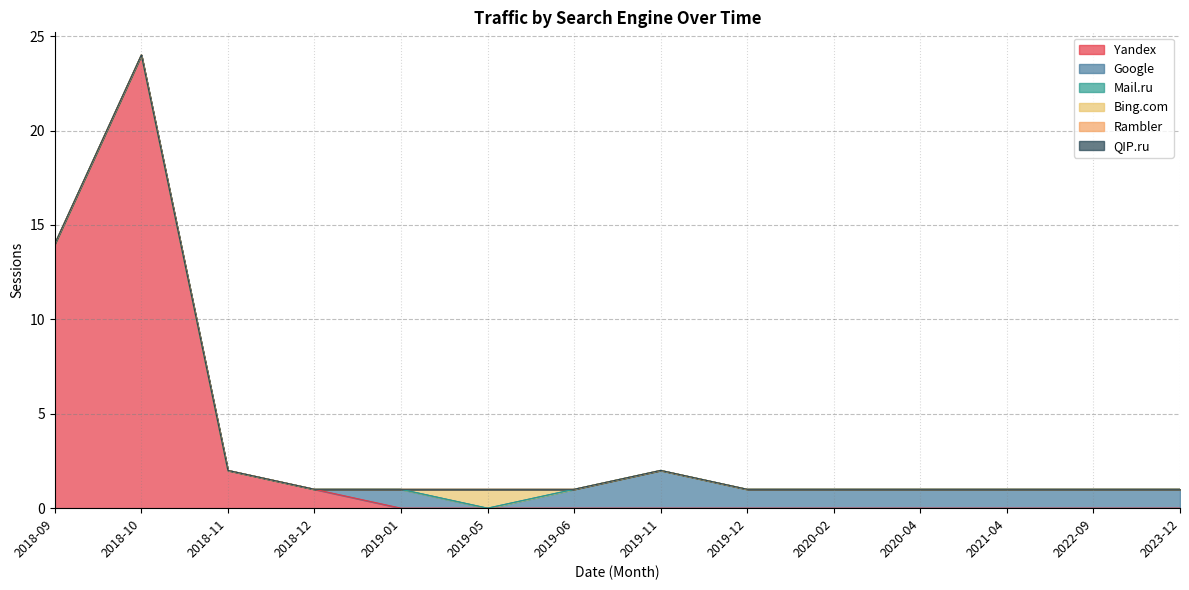

True or false: QIP.ru has more than 2 points higher than both neighbors.

False